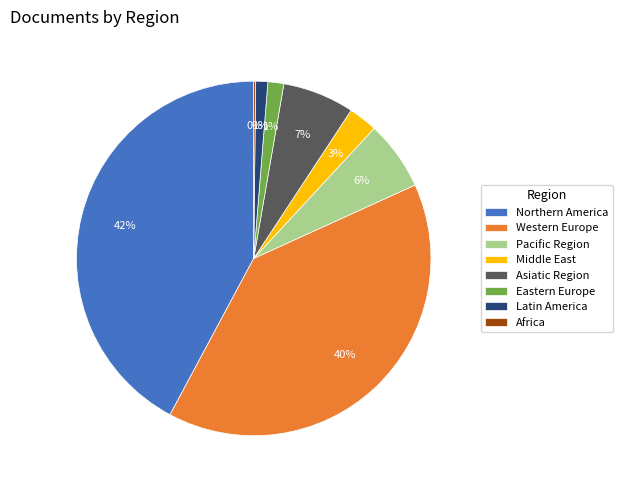

To the nearest percent, what percentage of the pie is Western Europe?

40%